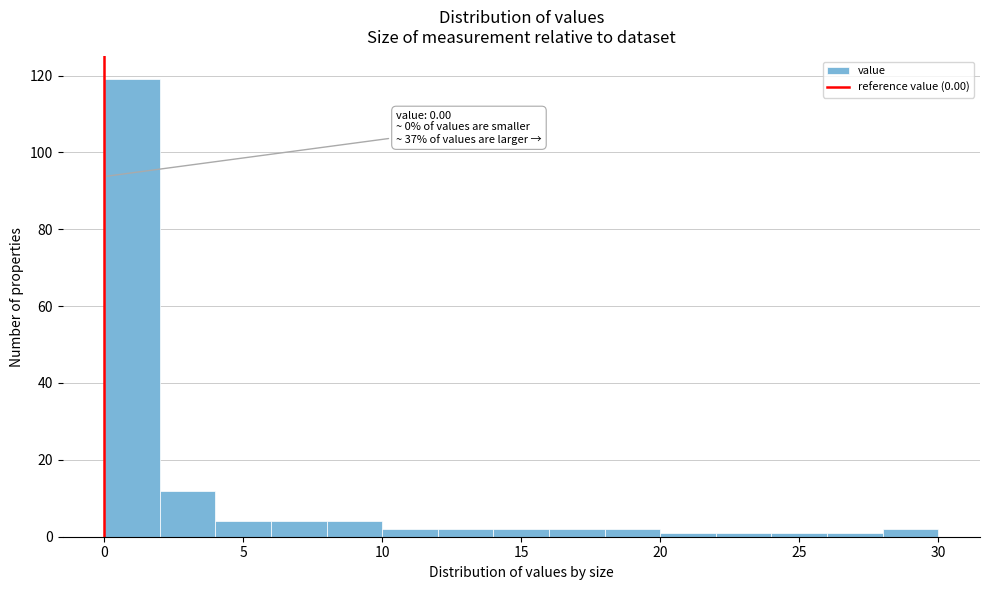

Over which range of the x-axis is the bar tallest?

0 to 2